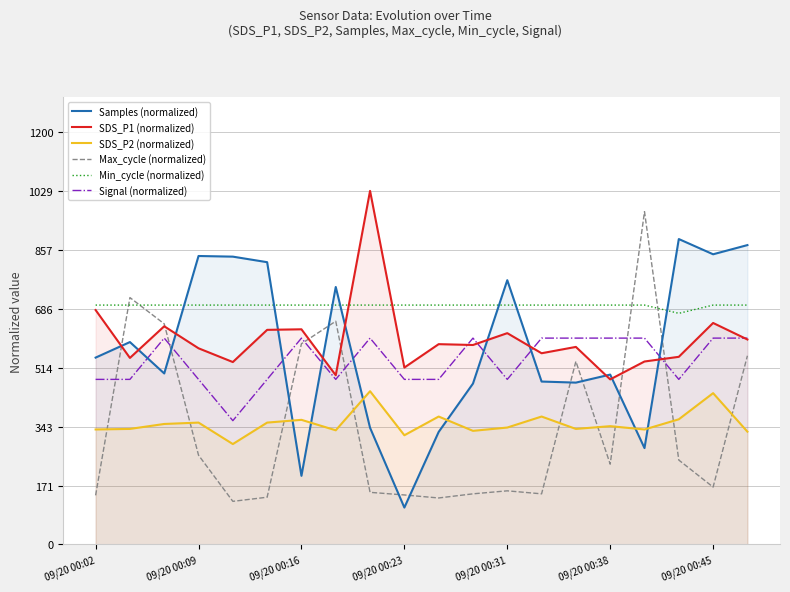

How many intersections are there between Min_cycle (normalized) and Samples (normalized)?

7